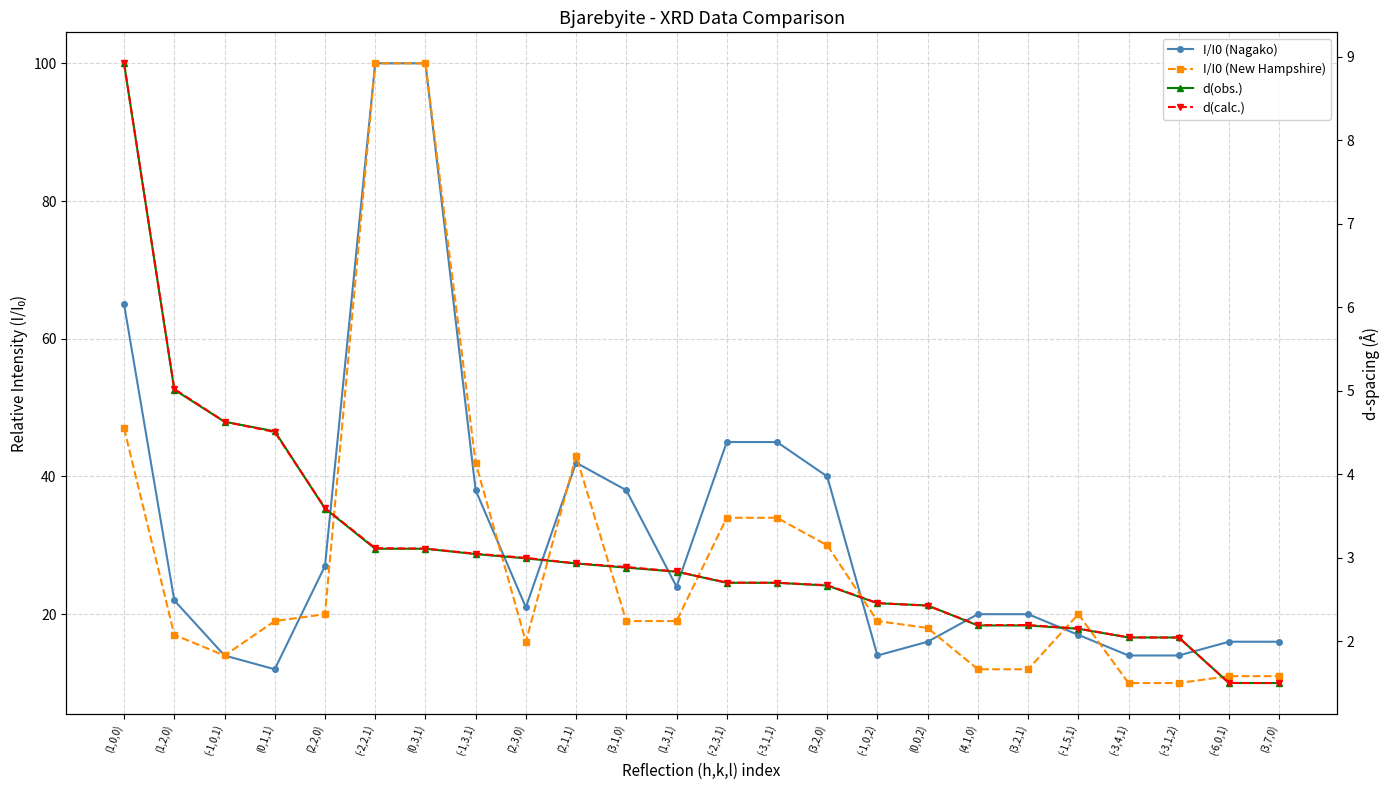

Reading left to right, what are all the values shown in this chart?

I/I0 (Nagako): (1,0,0)=65.0	(1,2,0)=22.0	(-1,0,1)=14.0	(0,1,1)=12.0	(2,2,0)=27.0	(-2,2,1)=100.0	(0,3,1)=100.0	(-1,3,1)=38.0	(2,3,0)=21.0	(2,1,1)=42.0	(3,1,0)=38.0	(1,3,1)=24.0	(-2,3,1)=45.0	(-3,1,1)=45.0	(3,2,0)=40.0	(-1,0,2)=14.0	(0,0,2)=16.0	(4,1,0)=20.0	(3,2,1)=20.0	(-1,5,1)=17.0	(-3,4,1)=14.0	(-3,1,2)=14.0	(-6,0,1)=16.0	(3,7,0)=16.0
I/I0 (New Hampshire): (1,0,0)=47.0	(1,2,0)=17.0	(-1,0,1)=14.0	(0,1,1)=19.0	(2,2,0)=20.0	(-2,2,1)=100.0	(0,3,1)=100.0	(-1,3,1)=42.0	(2,3,0)=16.0	(2,1,1)=43.0	(3,1,0)=19.0	(1,3,1)=19.0	(-2,3,1)=34.0	(-3,1,1)=34.0	(3,2,0)=30.0	(-1,0,2)=19.0	(0,0,2)=18.0	(4,1,0)=12.0	(3,2,1)=12.0	(-1,5,1)=20.0	(-3,4,1)=10.0	(-3,1,2)=10.0	(-6,0,1)=11.0	(3,7,0)=11.0
d(obs.): (1,0,0)=8.9	(1,2,0)=5.0	(-1,0,1)=4.6	(0,1,1)=4.5	(2,2,0)=3.6	(-2,2,1)=3.1	(0,3,1)=3.1	(-1,3,1)=3.0	(2,3,0)=3.0	(2,1,1)=2.9	(3,1,0)=2.9	(1,3,1)=2.8	(-2,3,1)=2.7	(-3,1,1)=2.7	(3,2,0)=2.7	(-1,0,2)=2.5	(0,0,2)=2.4	(4,1,0)=2.2	(3,2,1)=2.2	(-1,5,1)=2.1	(-3,4,1)=2.0	(-3,1,2)=2.0	(-6,0,1)=1.5	(3,7,0)=1.5
d(calc.): (1,0,0)=8.9	(1,2,0)=5.0	(-1,0,1)=4.6	(0,1,1)=4.5	(2,2,0)=3.6	(-2,2,1)=3.1	(0,3,1)=3.1	(-1,3,1)=3.0	(2,3,0)=3.0	(2,1,1)=2.9	(3,1,0)=2.9	(1,3,1)=2.8	(-2,3,1)=2.7	(-3,1,1)=2.7	(3,2,0)=2.7	(-1,0,2)=2.5	(0,0,2)=2.4	(4,1,0)=2.2	(3,2,1)=2.2	(-1,5,1)=2.2	(-3,4,1)=2.0	(-3,1,2)=2.0	(-6,0,1)=1.5	(3,7,0)=1.5